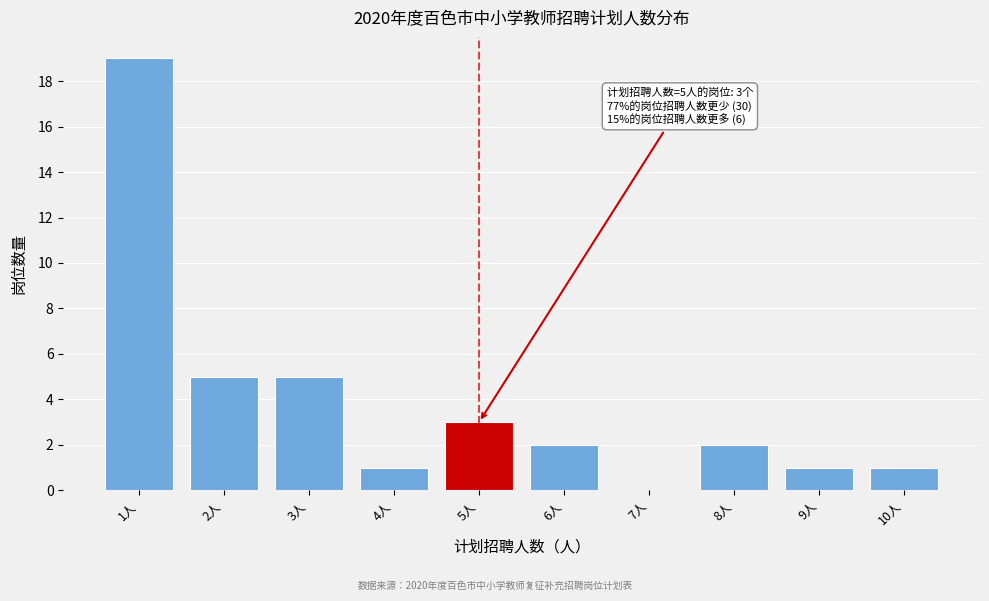

Reading left to right, list all the values displayed in this chart.

1人=19	2人=5	3人=5	4人=1	5人=3	6人=2	7人=0	8人=2	9人=1	10人=1